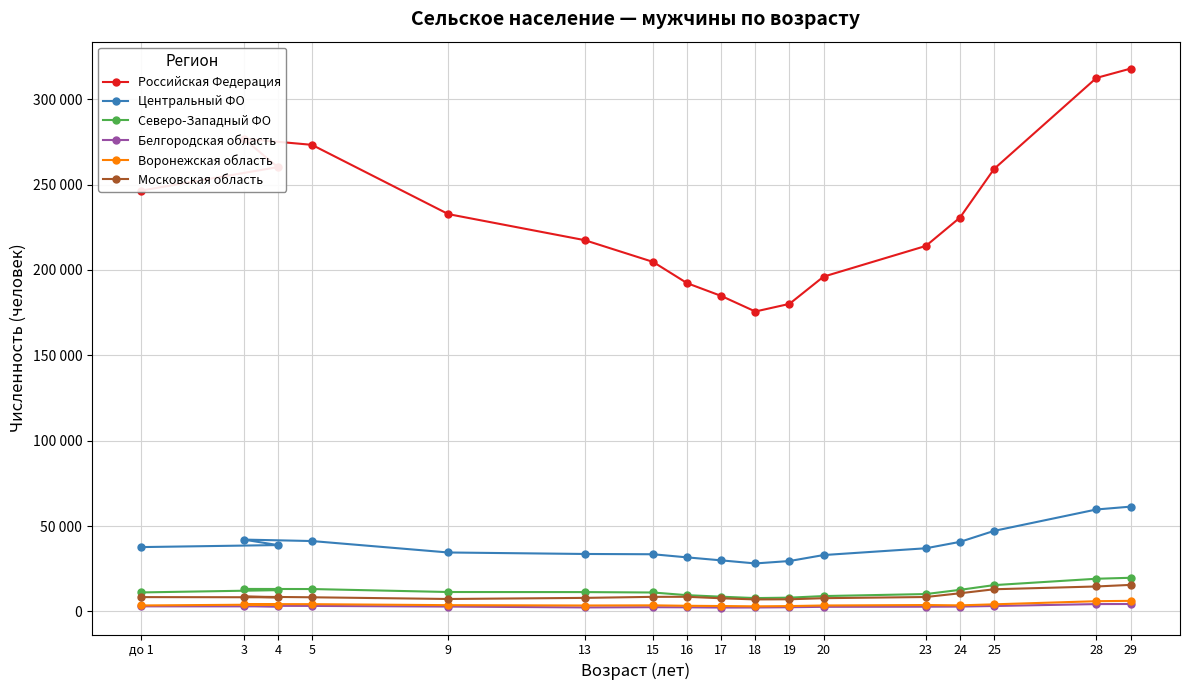

At which category does the chart reach its peak across all series?

29